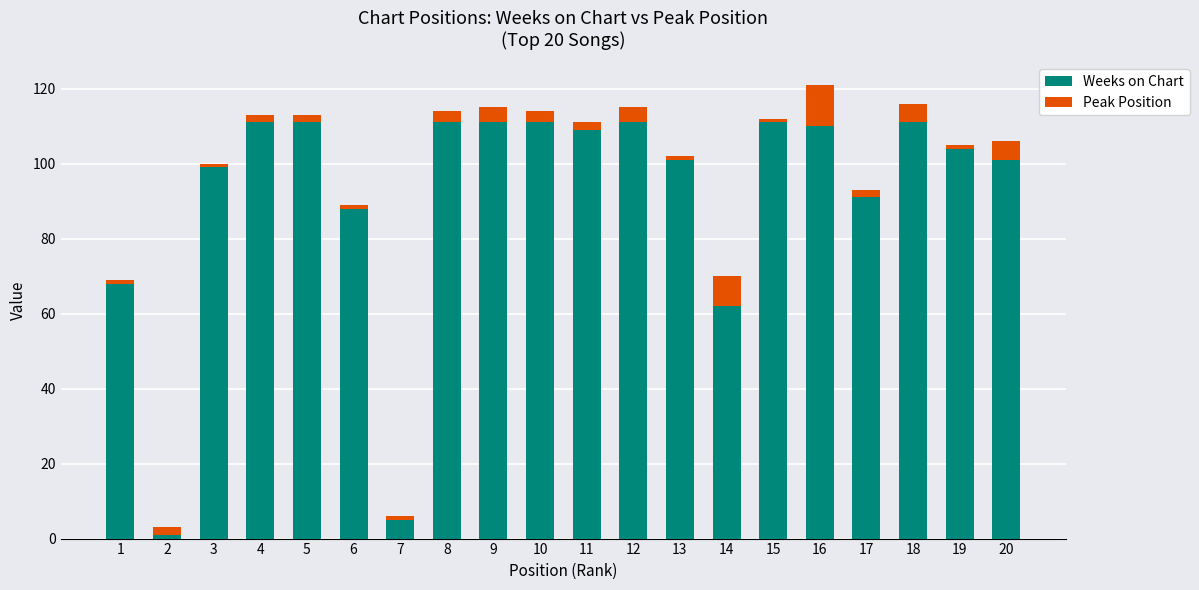

The value of Weeks on Chart at 13 is 101. True or false?

True